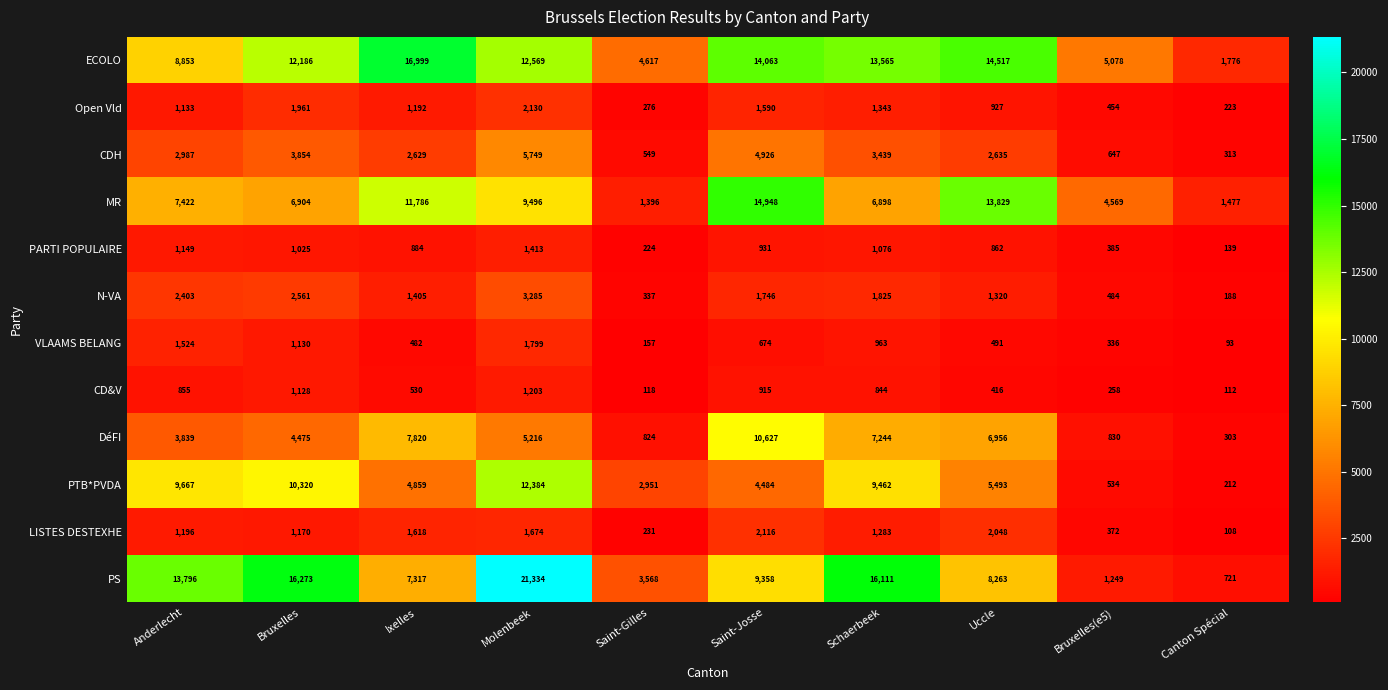

What is the difference between the maximum and second lowest values in the VLAAMS BELANG series?

1642